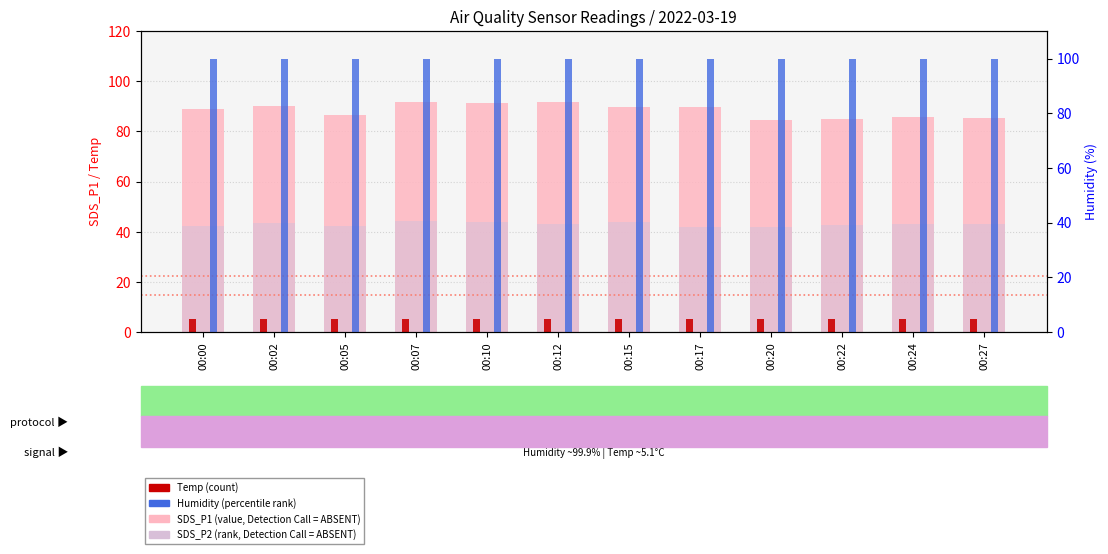

Which series has the largest total across all categories?

Humidity (percentile rank within the sample)